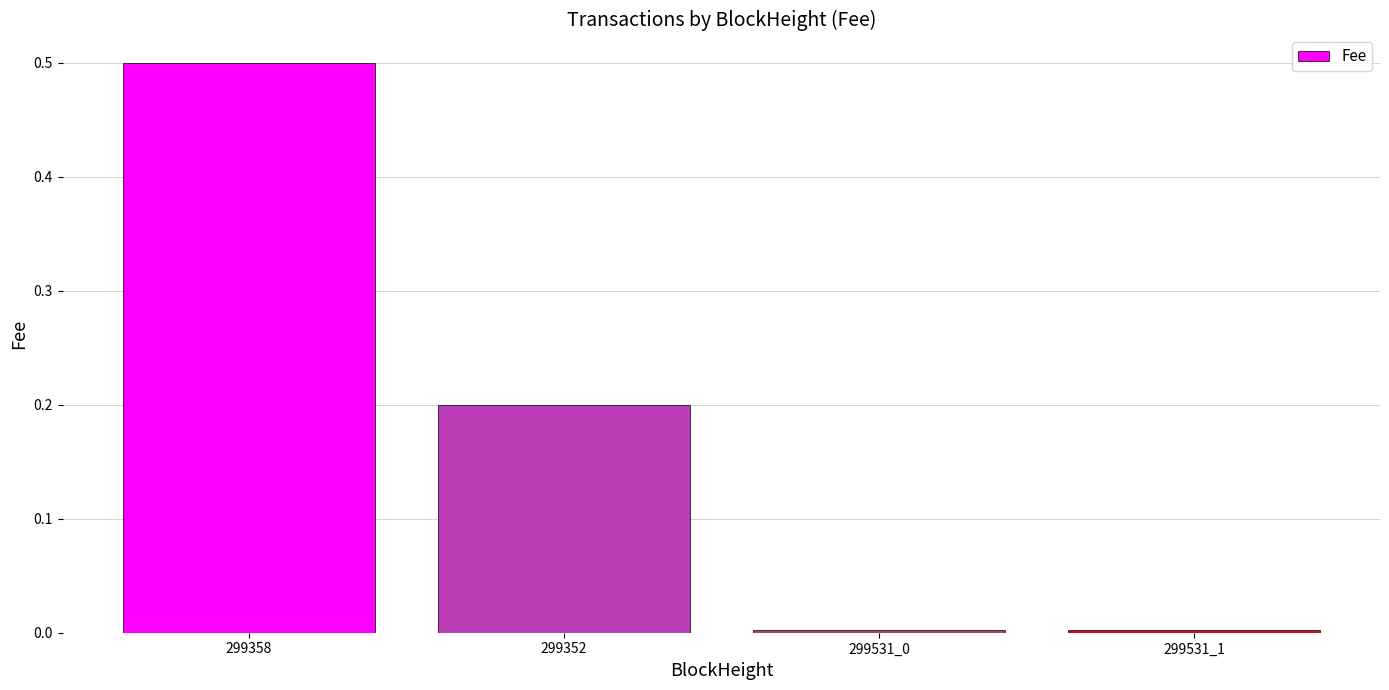

True or false: the data shows 0.5 at 299358.

True